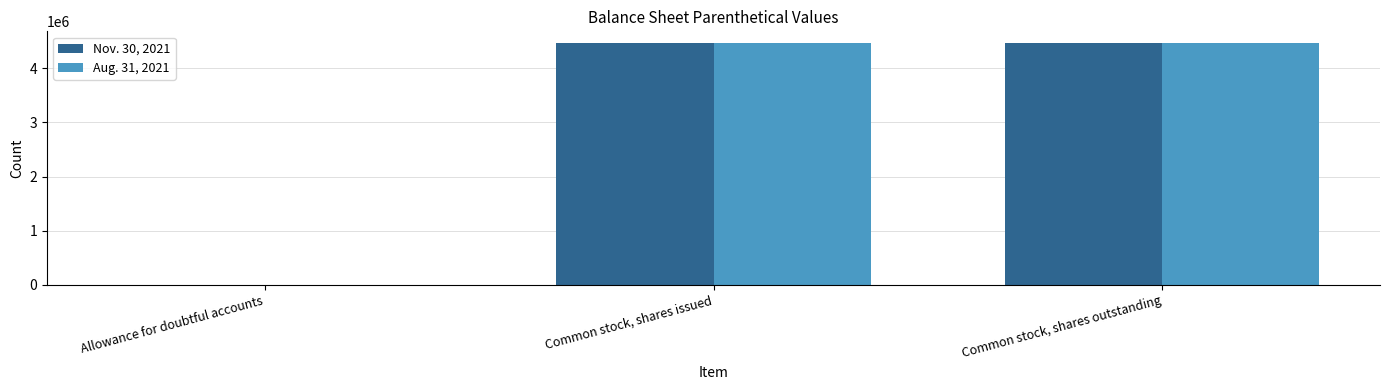

Reading left to right, what are all the values shown in this chart?

Nov. 30, 2021: 199	4460000	4460000
Aug. 31, 2021: 199	4460000	4460000